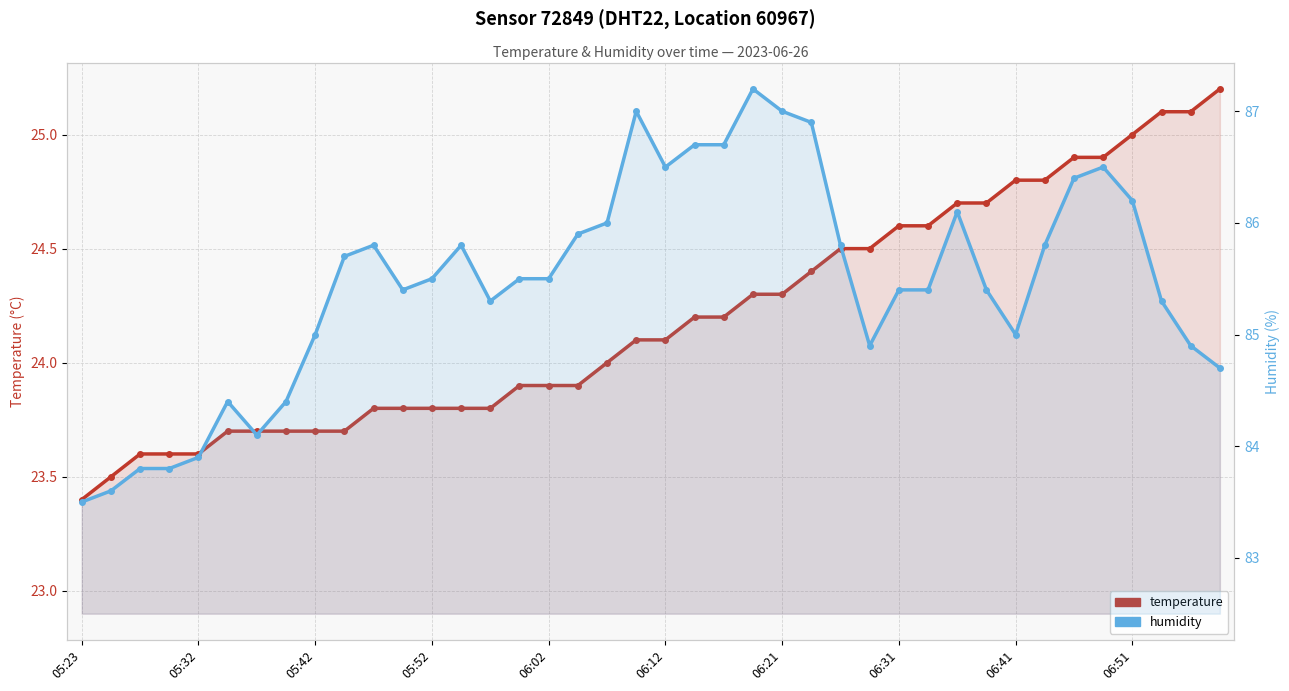

Where is humidity nearest to the value 85?

05:42